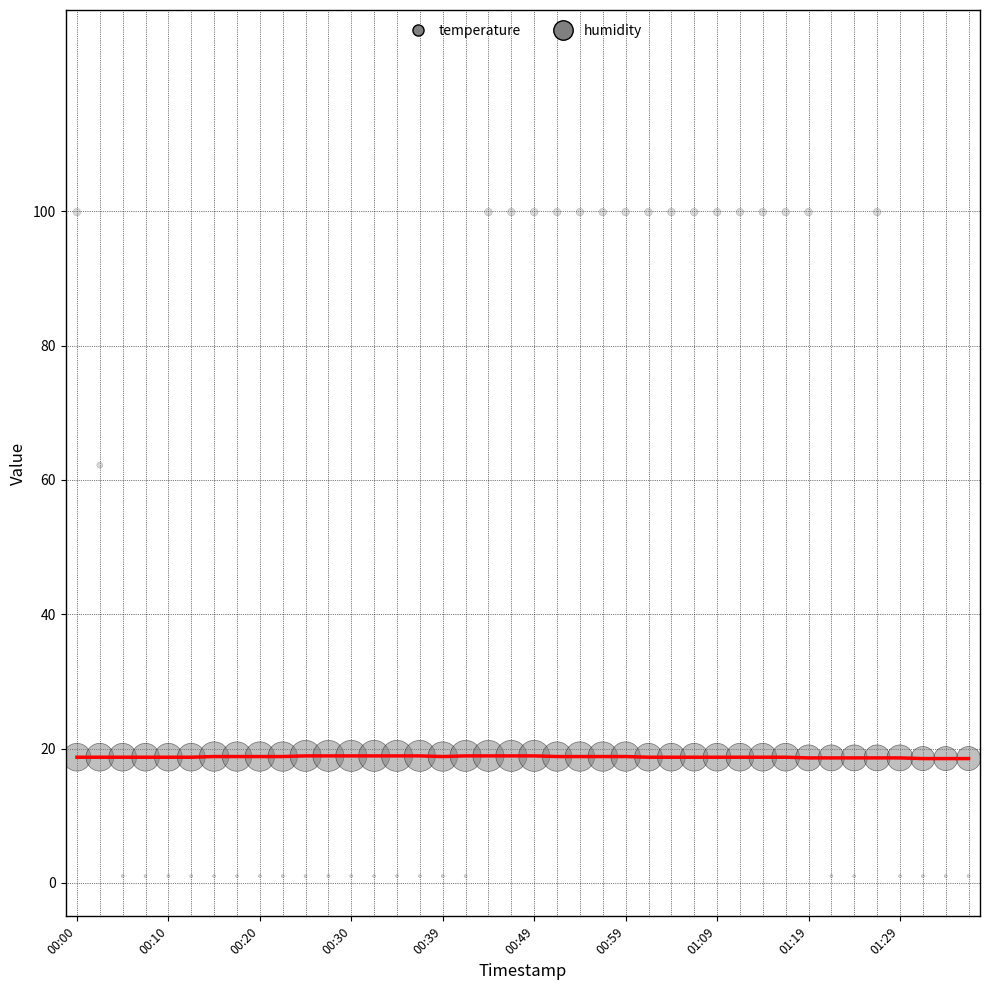

At which category is the sum across all series the highest?

18